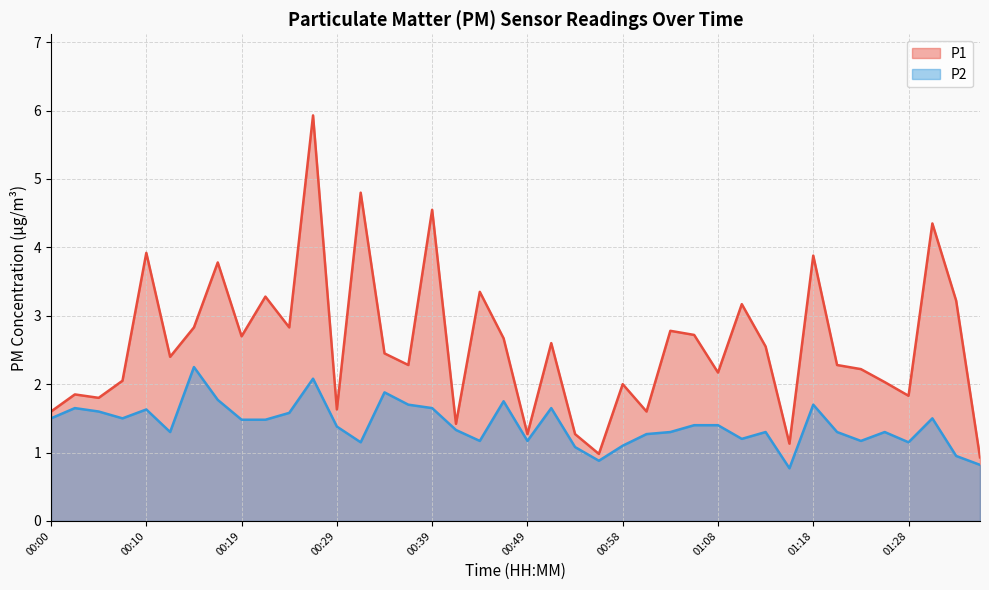

True or false: P1 and P2 cross at least once.

False